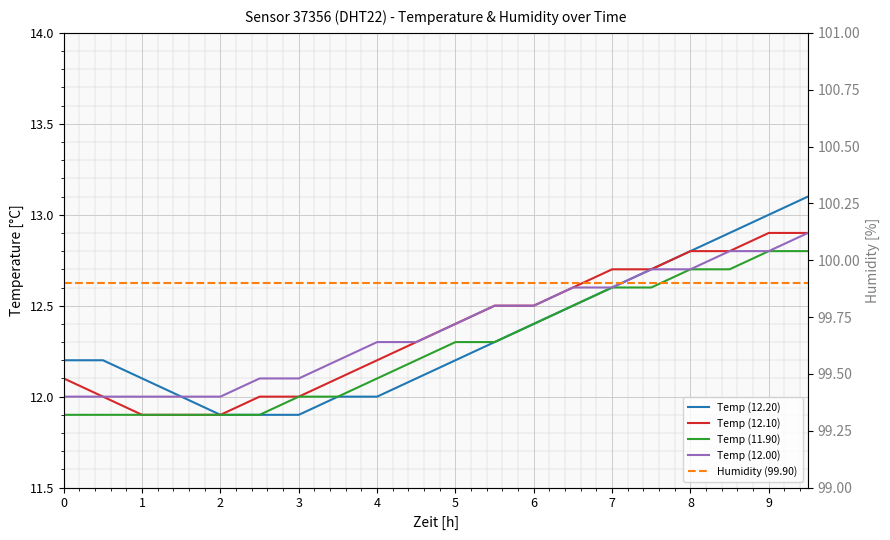

Reading right to left, list all the values displayed in this chart.

Temp (12.20): 13.1	13.0	12.9	12.8	12.7	12.6	12.5	12.4	12.3	12.2	12.1	12.0	12.0	11.9	11.9	11.9	12.0	12.1	12.2	12.2
Temp (12.10): 12.9	12.9	12.8	12.8	12.7	12.7	12.6	12.5	12.5	12.4	12.3	12.2	12.1	12.0	12.0	11.9	11.9	11.9	12.0	12.1
Temp (11.90): 12.8	12.8	12.7	12.7	12.6	12.6	12.5	12.4	12.3	12.3	12.2	12.1	12.0	12.0	11.9	11.9	11.9	11.9	11.9	11.9
Temp (12.00): 12.9	12.8	12.8	12.7	12.7	12.6	12.6	12.5	12.5	12.4	12.3	12.3	12.2	12.1	12.1	12.0	12.0	12.0	12.0	12.0
Humidity (99.90): 99.9	99.9	99.9	99.9	99.9	99.9	99.9	99.9	99.9	99.9	99.9	99.9	99.9	99.9	99.9	99.9	99.9	99.9	99.9	99.9